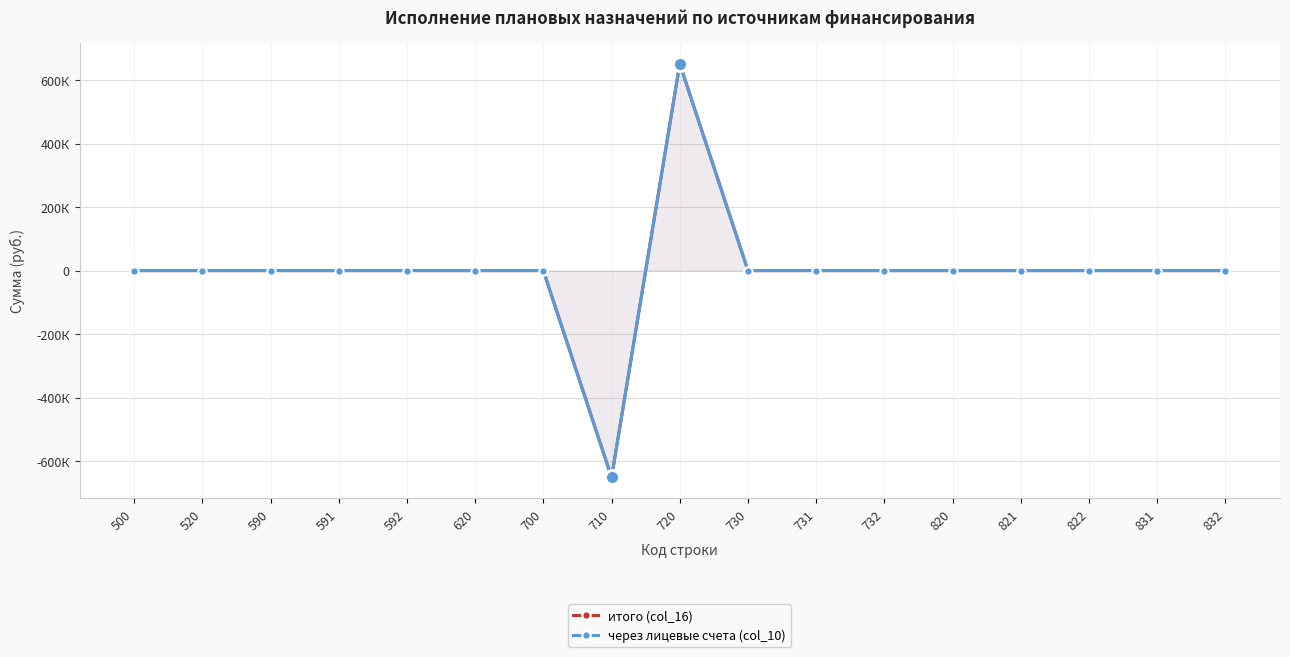

Reading left to right, extract all data points from this chart.

итого (col_16): 500=0.0	520=0.0	590=0.0	591=0.0	592=0.0	620=0.0	700=0.0	710=-651425.6	720=651425.6	730=0.0	731=0.0	732=0.0	820=0.0	821=0.0	822=0.0	831=0.0	832=0.0
через лицевые счета (col_10): 500=0.0	520=0.0	590=0.0	591=0.0	592=0.0	620=0.0	700=0.0	710=-651425.6	720=651425.6	730=0.0	731=0.0	732=0.0	820=0.0	821=0.0	822=0.0	831=0.0	832=0.0